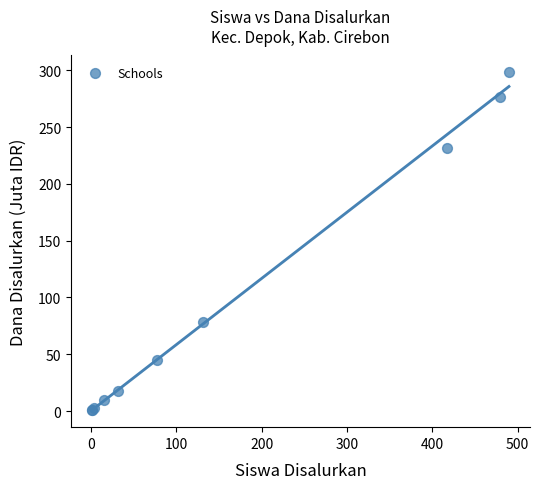

What Y value in the scatter plot is closest to 149?

78.8